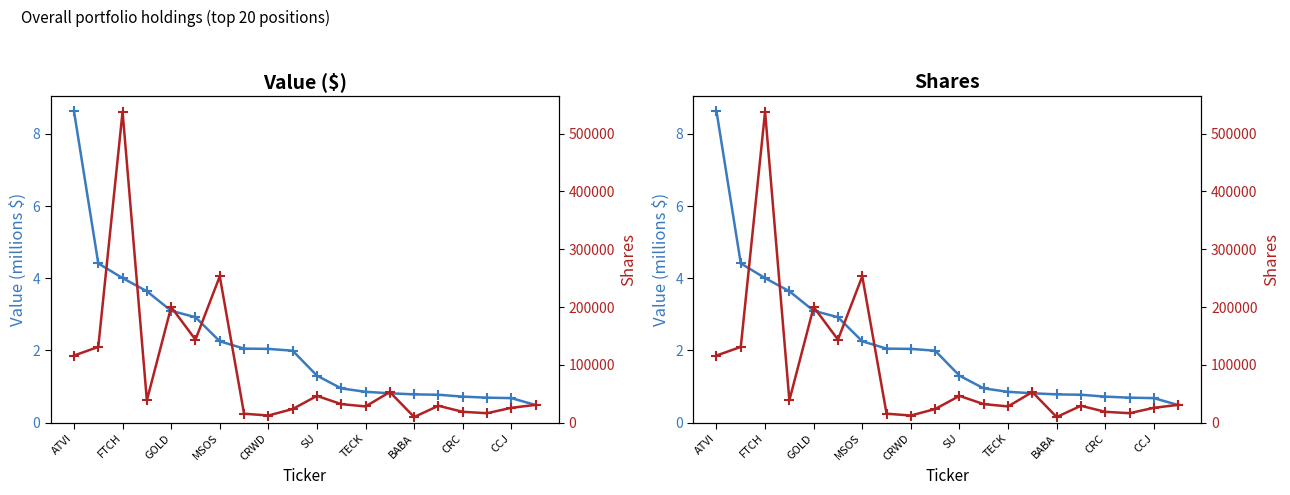

What is the sum of the Shares values at 13 and 16?

71785.0